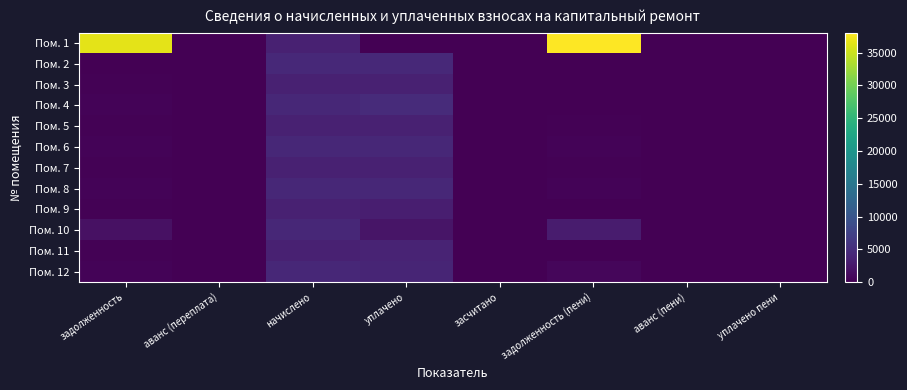

Rank the categories by Пом. 7 value from highest to lowest.

начислено, уплачено, задолженность, задолженность (пени), аванс (переплата), засчитано, аванс (пени), уплачено пени